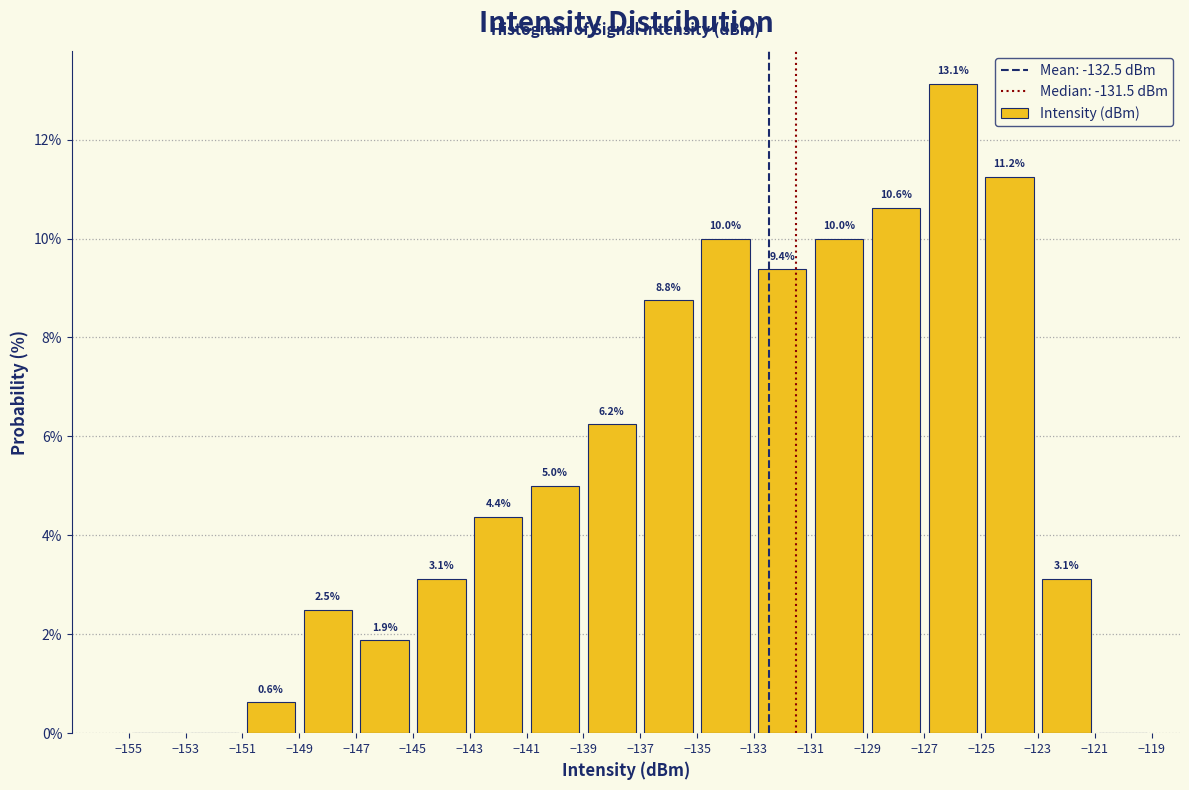

Over which range of the x-axis is the bar tallest?

-127 to -125